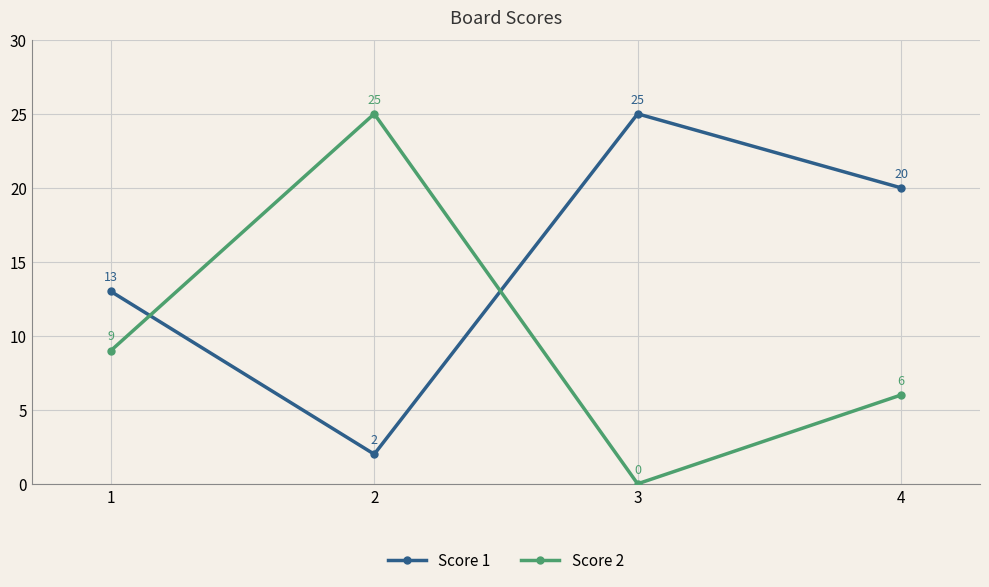

True or false: Score 2 and Score 1 cross at least once.

True